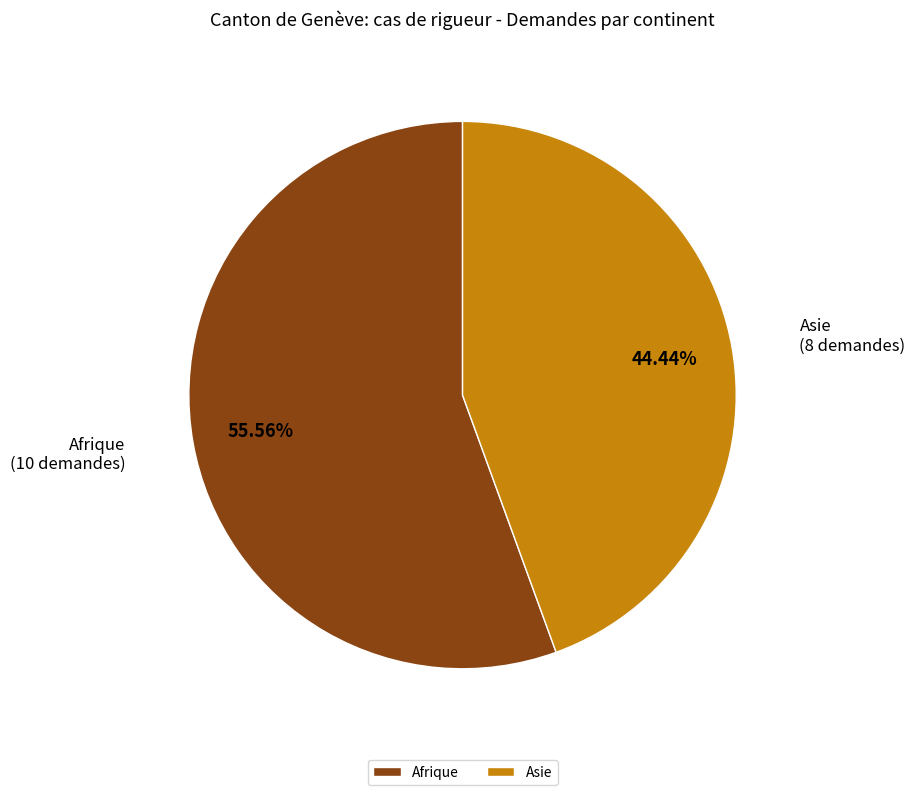

Combined, do Asie and Afrique account for over 50%?

Yes